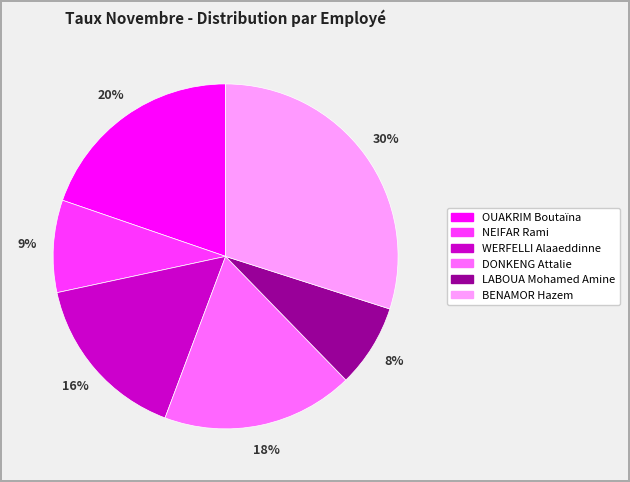

Is there a majority slice in this chart?

No